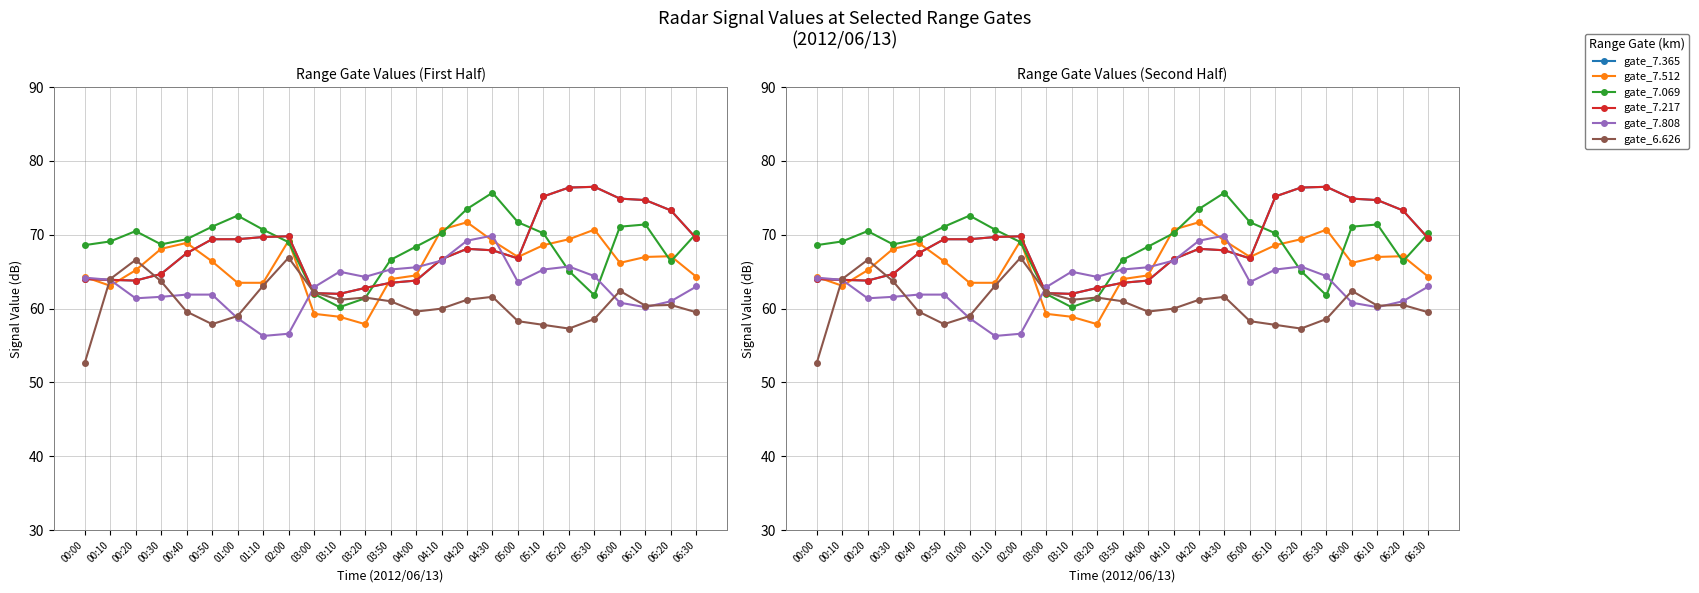

Which series ends up on top after the final intersection of gate_7.512 and gate_6.626?

gate_7.512